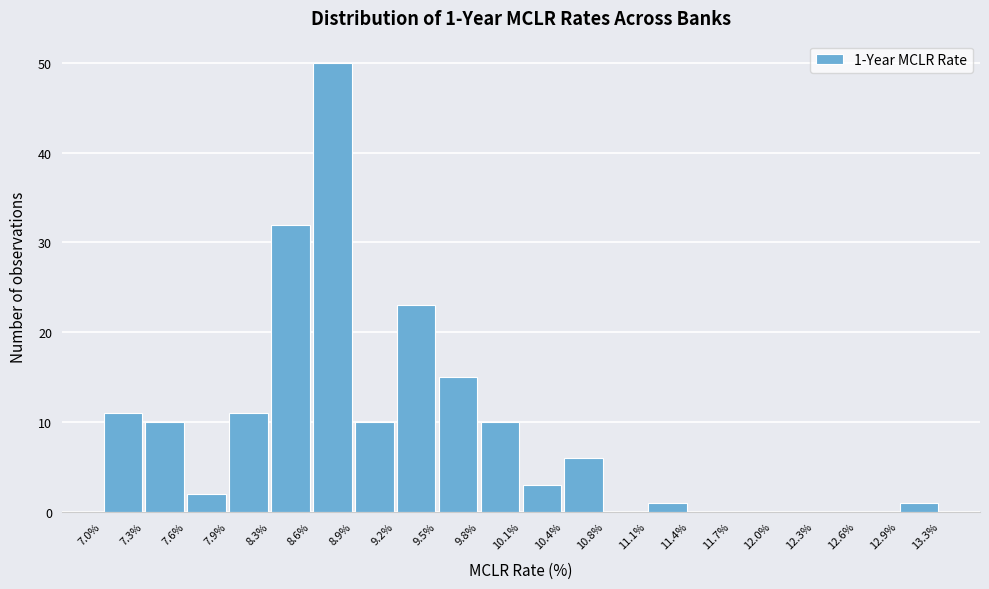

Which range on the x-axis has the tallest bar?

8.6% to 8.9%